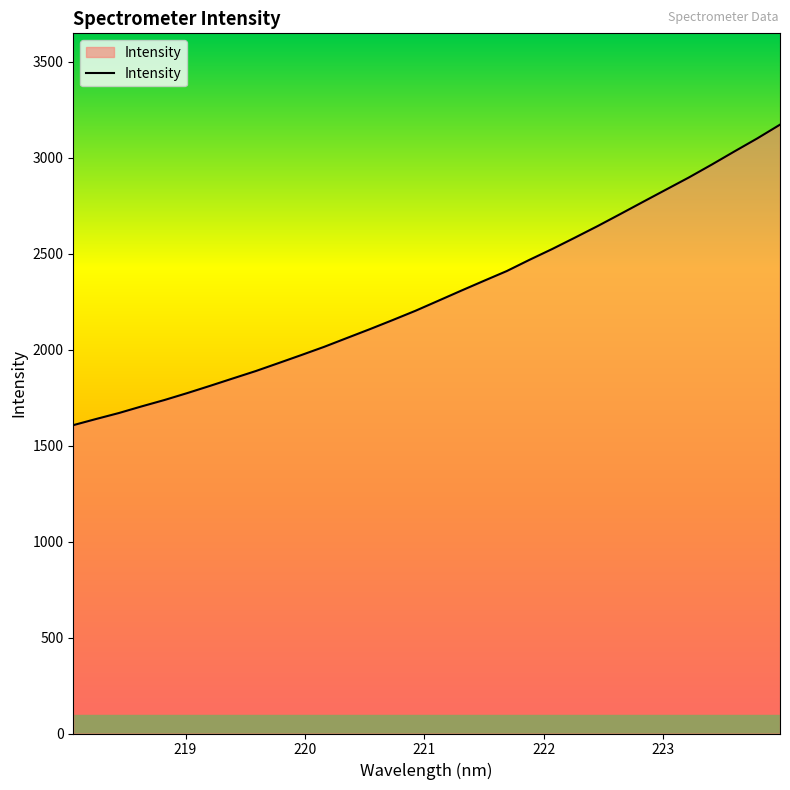

What is the smallest value displayed?

1607.2